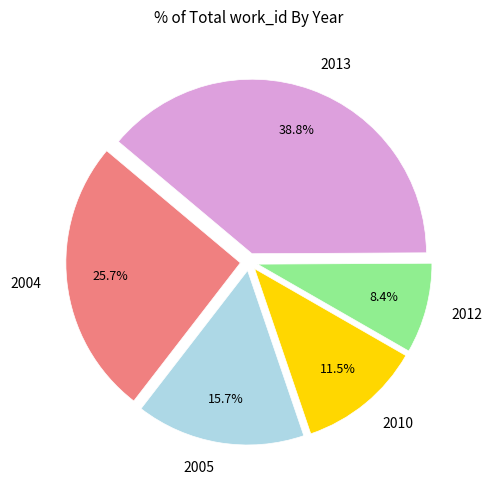

Rank the categories by value from lowest to highest.

2012, 2010, 2005, 2004, 2013